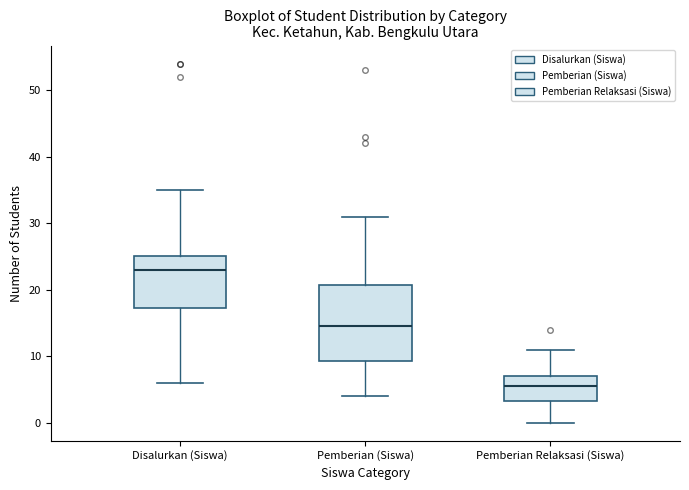

Which box's median line is the highest?

Disalurkan (Siswa)